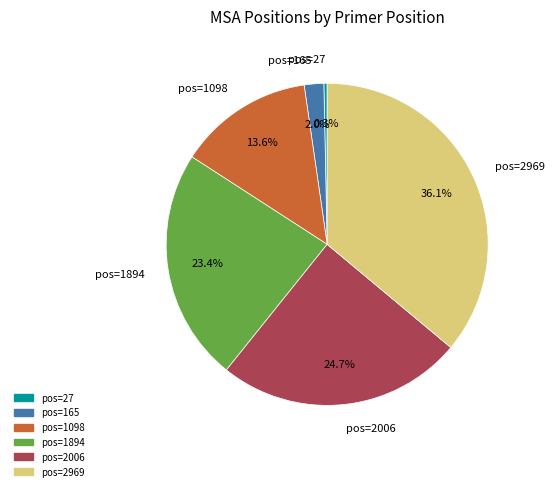

Does any single category account for the majority?

No